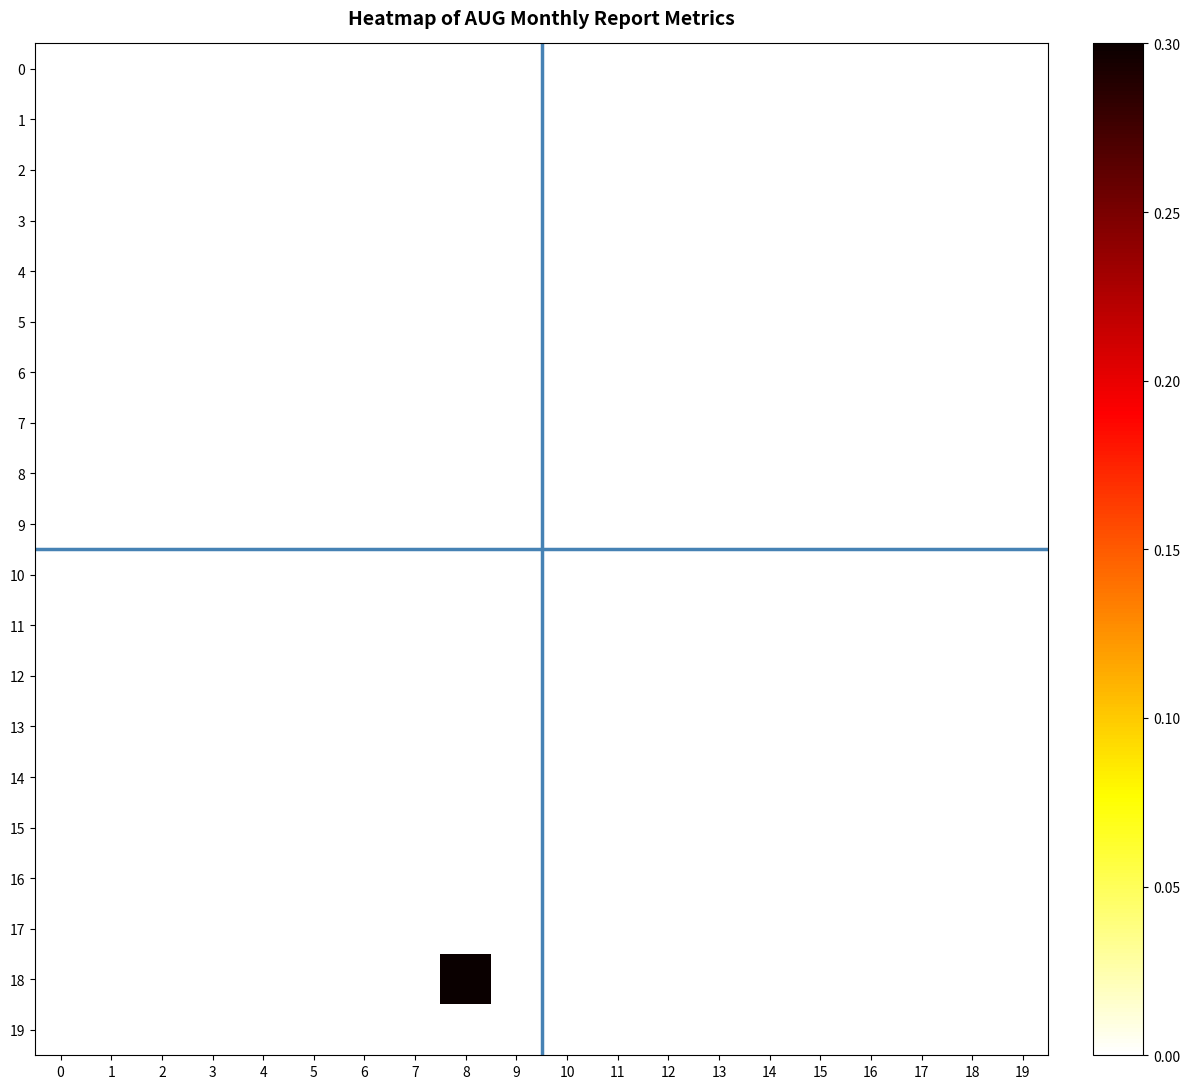

Reading left to right, list all the values displayed in this chart.

0: 0=0.0	1=0.0	2=0.0	3=0.0	4=0.0	5=0.0	6=0.0	7=0.0	8=0.0	9=0.0	10=0.0	11=0.0	12=0.0	13=0.0	14=0.0	15=0.0	16=0.0	17=0.0	18=0.0	19=0.0
1: 0=0.0	1=0.0	2=0.0	3=0.0	4=0.0	5=0.0	6=0.0	7=0.0	8=0.0	9=0.0	10=0.0	11=0.0	12=0.0	13=0.0	14=0.0	15=0.0	16=0.0	17=0.0	18=0.0	19=0.0
2: 0=0.0	1=0.0	2=0.0	3=0.0	4=0.0	5=0.0	6=0.0	7=0.0	8=0.0	9=0.0	10=0.0	11=0.0	12=0.0	13=0.0	14=0.0	15=0.0	16=0.0	17=0.0	18=0.0	19=0.0
3: 0=0.0	1=0.0	2=0.0	3=0.0	4=0.0	5=0.0	6=0.0	7=0.0	8=0.0	9=0.0	10=0.0	11=0.0	12=0.0	13=0.0	14=0.0	15=0.0	16=0.0	17=0.0	18=0.0	19=0.0
4: 0=0.0	1=0.0	2=0.0	3=0.0	4=0.0	5=0.0	6=0.0	7=0.0	8=0.0	9=0.0	10=0.0	11=0.0	12=0.0	13=0.0	14=0.0	15=0.0	16=0.0	17=0.0	18=0.0	19=0.0
5: 0=0.0	1=0.0	2=0.0	3=0.0	4=0.0	5=0.0	6=0.0	7=0.0	8=0.0	9=0.0	10=0.0	11=0.0	12=0.0	13=0.0	14=0.0	15=0.0	16=0.0	17=0.0	18=0.0	19=0.0
6: 0=0.0	1=0.0	2=0.0	3=0.0	4=0.0	5=0.0	6=0.0	7=0.0	8=0.0	9=0.0	10=0.0	11=0.0	12=0.0	13=0.0	14=0.0	15=0.0	16=0.0	17=0.0	18=0.0	19=0.0
7: 0=0.0	1=0.0	2=0.0	3=0.0	4=0.0	5=0.0	6=0.0	7=0.0	8=0.0	9=0.0	10=0.0	11=0.0	12=0.0	13=0.0	14=0.0	15=0.0	16=0.0	17=0.0	18=0.0	19=0.0
8: 0=0.0	1=0.0	2=0.0	3=0.0	4=0.0	5=0.0	6=0.0	7=0.0	8=0.0	9=0.0	10=0.0	11=0.0	12=0.0	13=0.0	14=0.0	15=0.0	16=0.0	17=0.0	18=0.0	19=0.0
9: 0=0.0	1=0.0	2=0.0	3=0.0	4=0.0	5=0.0	6=0.0	7=0.0	8=0.0	9=0.0	10=0.0	11=0.0	12=0.0	13=0.0	14=0.0	15=0.0	16=0.0	17=0.0	18=0.0	19=0.0
10: 0=0.0	1=0.0	2=0.0	3=0.0	4=0.0	5=0.0	6=0.0	7=0.0	8=0.0	9=0.0	10=0.0	11=0.0	12=0.0	13=0.0	14=0.0	15=0.0	16=0.0	17=0.0	18=0.0	19=0.0
11: 0=0.0	1=0.0	2=0.0	3=0.0	4=0.0	5=0.0	6=0.0	7=0.0	8=0.0	9=0.0	10=0.0	11=0.0	12=0.0	13=0.0	14=0.0	15=0.0	16=0.0	17=0.0	18=0.0	19=0.0
12: 0=0.0	1=0.0	2=0.0	3=0.0	4=0.0	5=0.0	6=0.0	7=0.0	8=0.0	9=0.0	10=0.0	11=0.0	12=0.0	13=0.0	14=0.0	15=0.0	16=0.0	17=0.0	18=0.0	19=0.0
13: 0=0.0	1=0.0	2=0.0	3=0.0	4=0.0	5=0.0	6=0.0	7=0.0	8=0.0	9=0.0	10=0.0	11=0.0	12=0.0	13=0.0	14=0.0	15=0.0	16=0.0	17=0.0	18=0.0	19=0.0
14: 0=0.0	1=0.0	2=0.0	3=0.0	4=0.0	5=0.0	6=0.0	7=0.0	8=0.0	9=0.0	10=0.0	11=0.0	12=0.0	13=0.0	14=0.0	15=0.0	16=0.0	17=0.0	18=0.0	19=0.0
15: 0=0.0	1=0.0	2=0.0	3=0.0	4=0.0	5=0.0	6=0.0	7=0.0	8=0.0	9=0.0	10=0.0	11=0.0	12=0.0	13=0.0	14=0.0	15=0.0	16=0.0	17=0.0	18=0.0	19=0.0
16: 0=0.0	1=0.0	2=0.0	3=0.0	4=0.0	5=0.0	6=0.0	7=0.0	8=0.0	9=0.0	10=0.0	11=0.0	12=0.0	13=0.0	14=0.0	15=0.0	16=0.0	17=0.0	18=0.0	19=0.0
17: 0=0.0	1=0.0	2=0.0	3=0.0	4=0.0	5=0.0	6=0.0	7=0.0	8=0.0	9=0.0	10=0.0	11=0.0	12=0.0	13=0.0	14=0.0	15=0.0	16=0.0	17=0.0	18=0.0	19=0.0
18: 0=0.0	1=0.0	2=0.0	3=0.0	4=0.0	5=0.0	6=0.0	7=0.0	8=0.3	9=0.0	10=0.0	11=0.0	12=0.0	13=0.0	14=0.0	15=0.0	16=0.0	17=0.0	18=0.0	19=0.0
19: 0=0.0	1=0.0	2=0.0	3=0.0	4=0.0	5=0.0	6=0.0	7=0.0	8=0.0	9=0.0	10=0.0	11=0.0	12=0.0	13=0.0	14=0.0	15=0.0	16=0.0	17=0.0	18=0.0	19=0.0